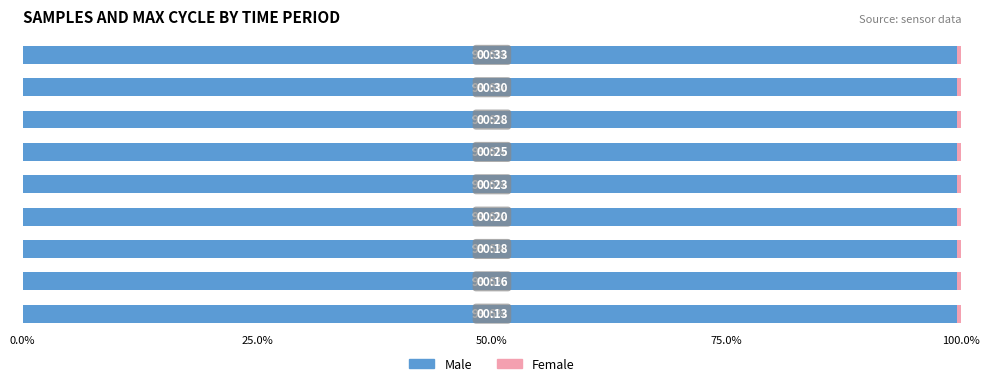

What is the highest value of the Male series?

99.6